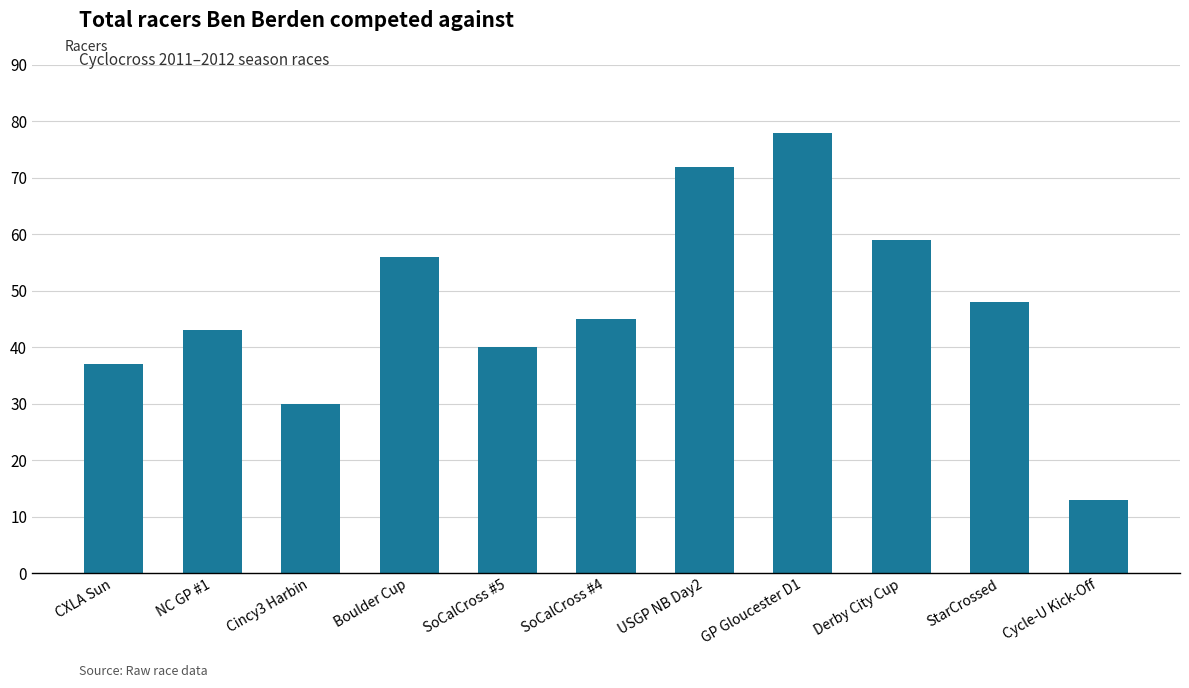

What is the difference between the maximum and minimum values?

65